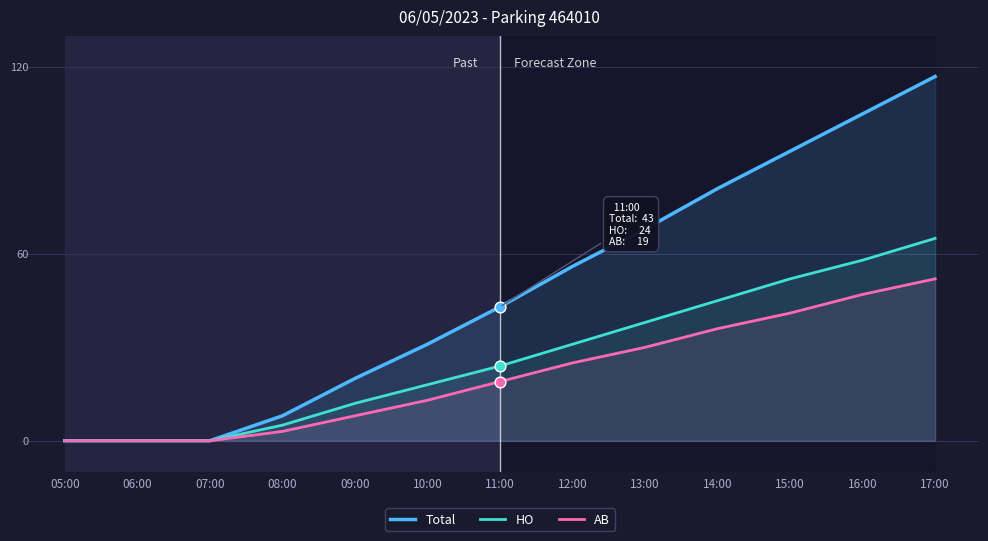

Which series has the largest total across all categories?

Total